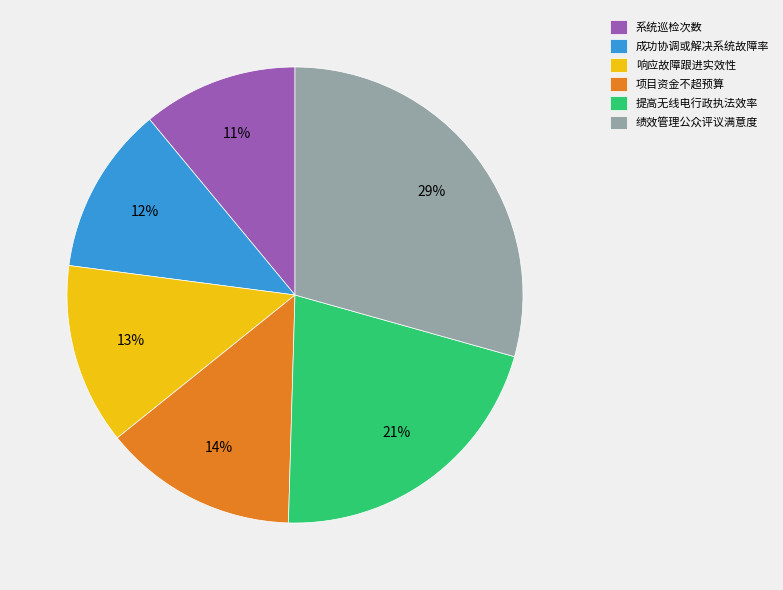

To the nearest percent, what percentage of the pie is 响应故障跟进实效性?

13%